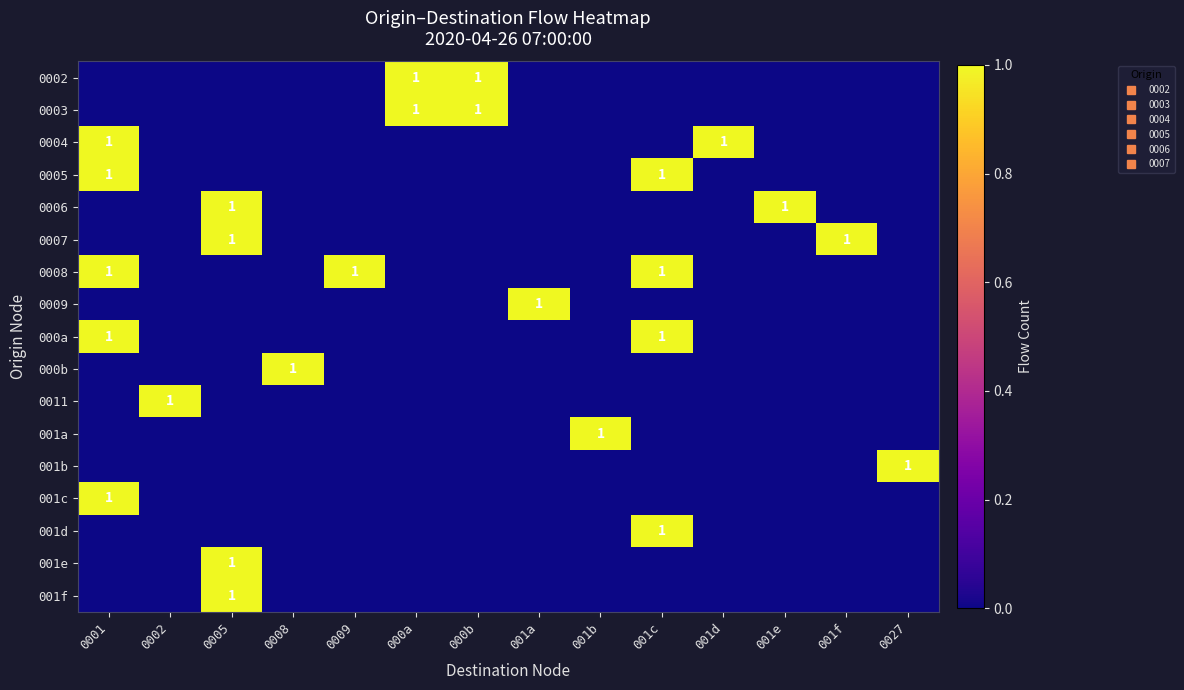

The value of 0011 at 001d is 0. True or false?

True